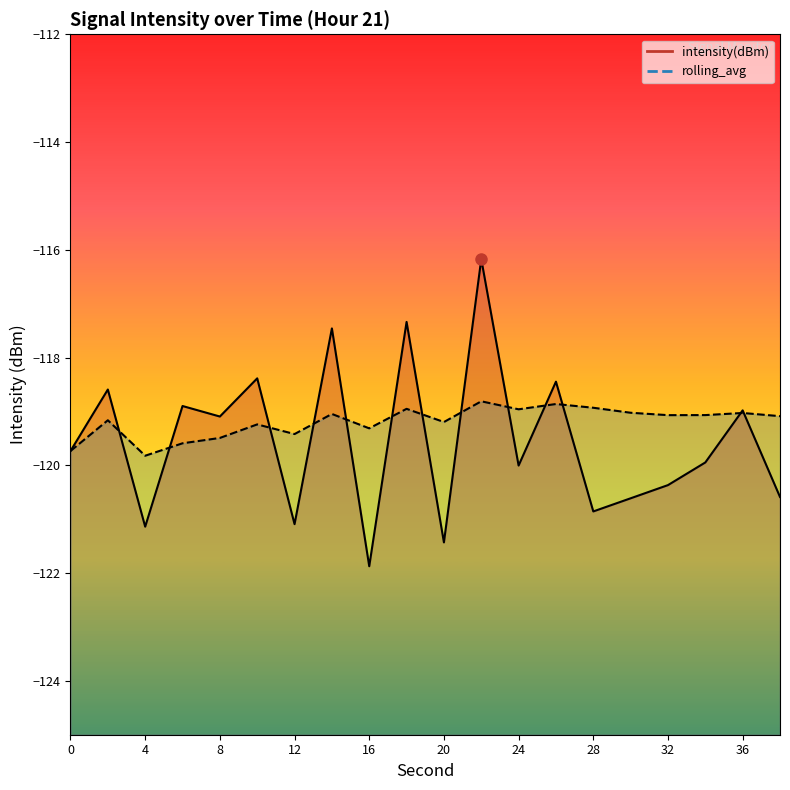

Rank the series by their maximum value, from highest to lowest.

intensity(dBm) line, rolling_avg line